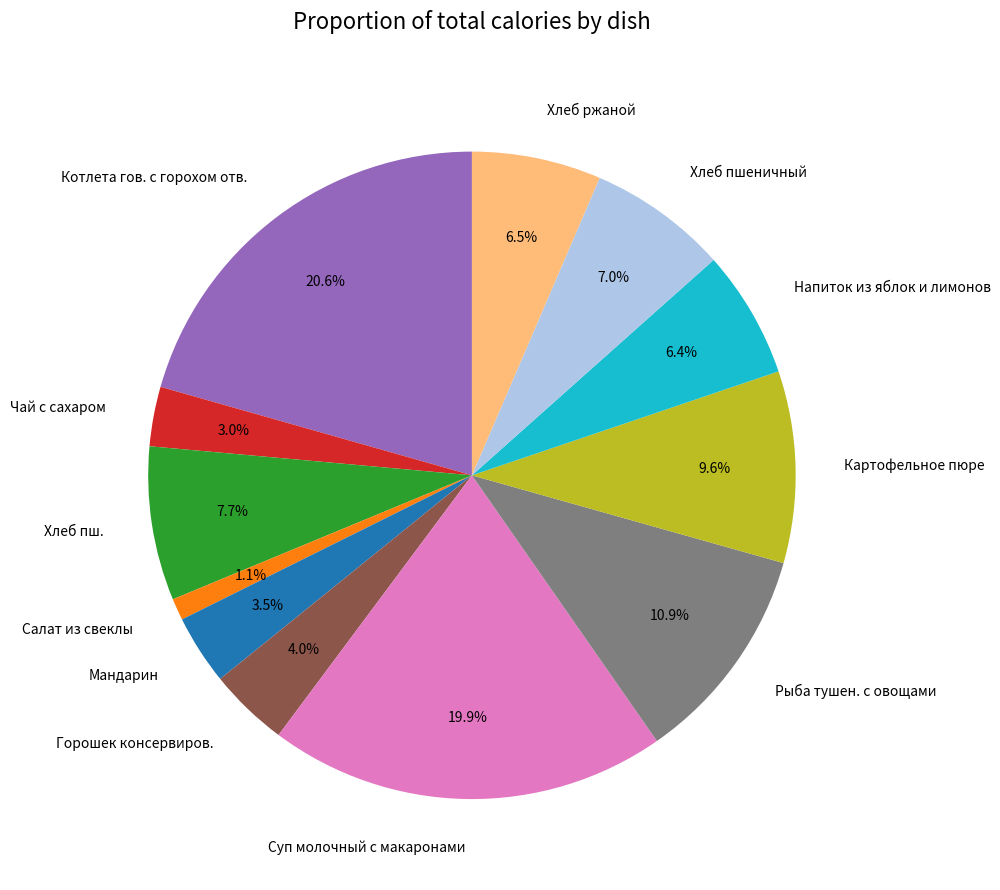

Between Суп молочный с макаронами and Горошек консервиров., which is larger?

Суп молочный с макаронами